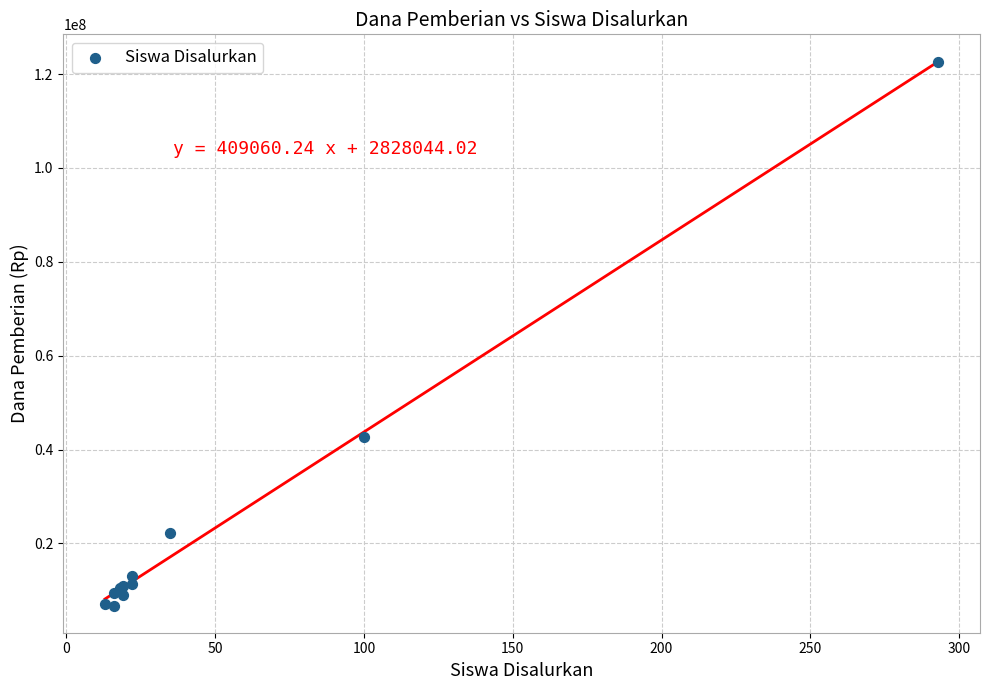

What Y value in the scatter plot is closest to 64687500?

42750000